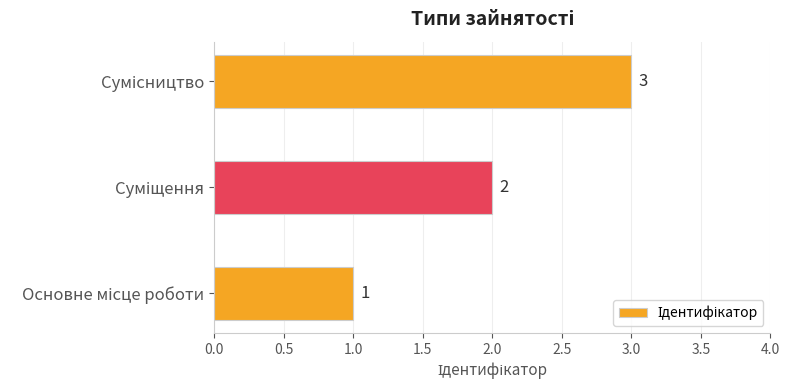

What is the maximum value shown in the chart?

3